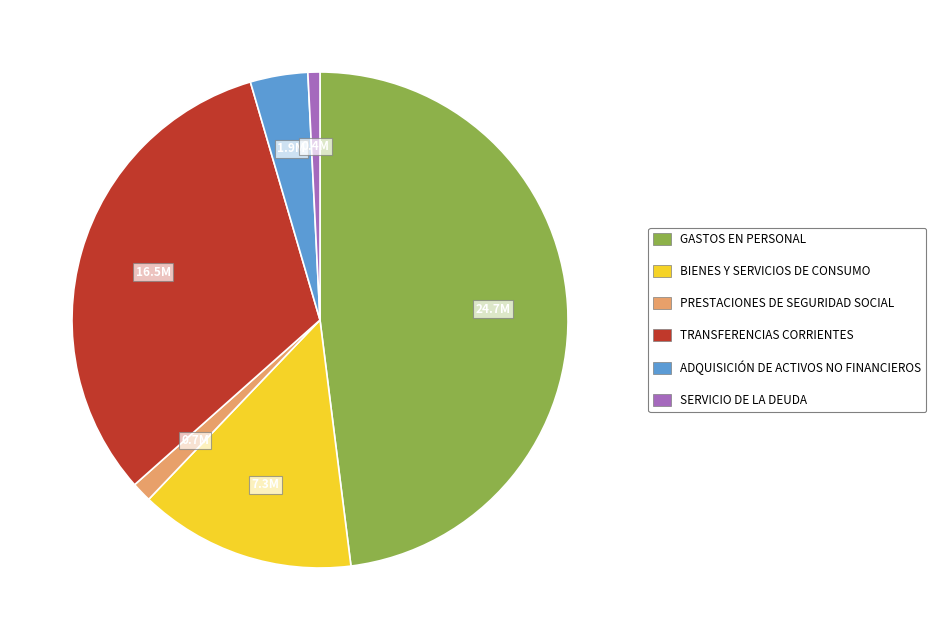

Which slice is the smallest?

SERVICIO DE LA DEUDA